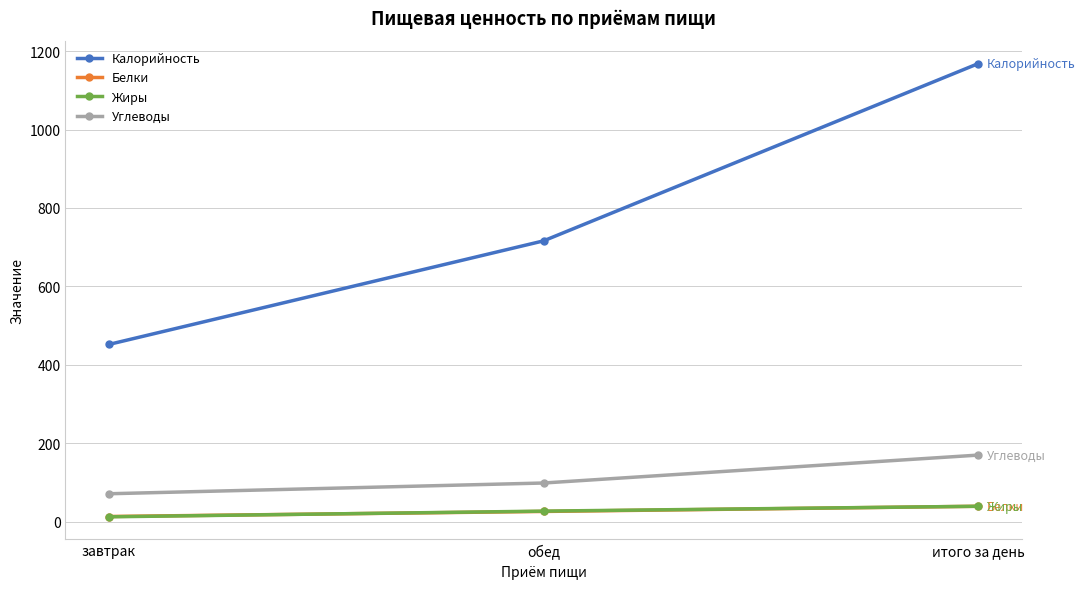

The value of Жиры at обед is 26.9. True or false?

True